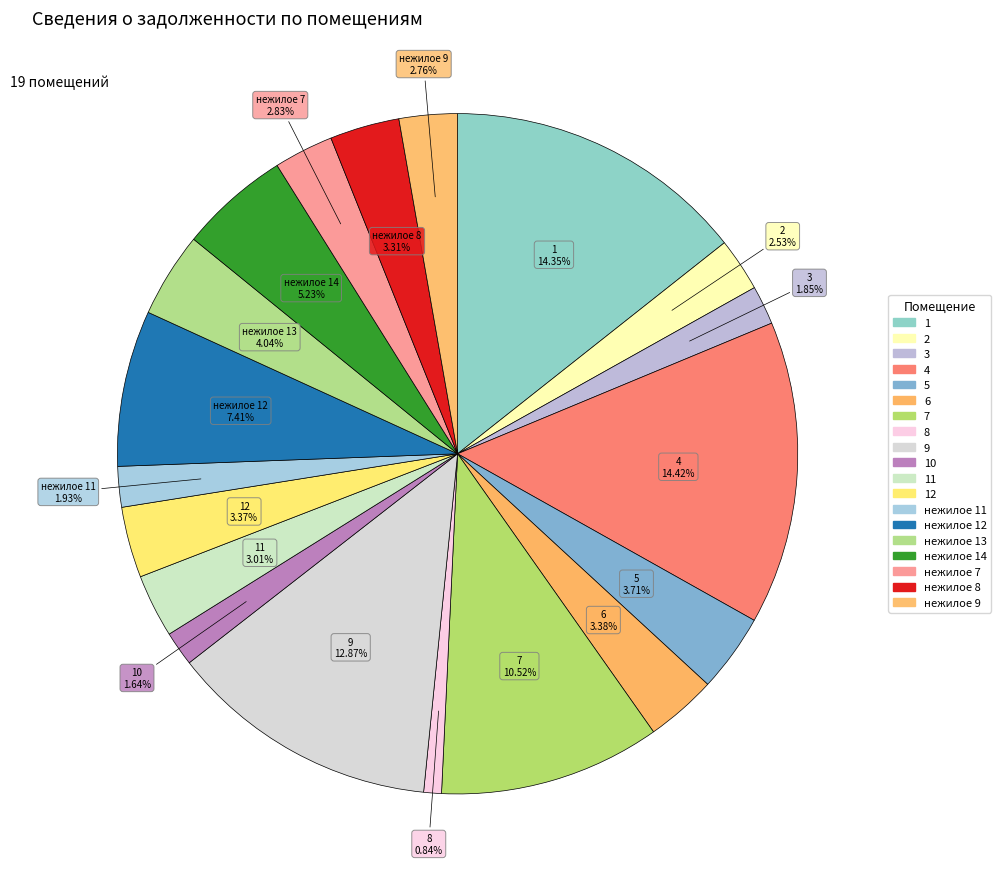

How many slices are in this pie chart?

19